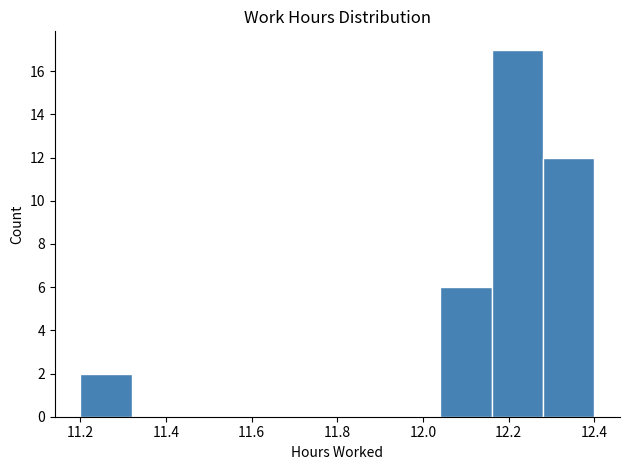

Reading left to right, transcribe this chart: for each bar, give the range it covers on the x-axis and its height. The values are not printed on the chart, so give them approximately, as read against the axis.

11.20 to 11.32: 2
11.32 to 11.44: 0
11.44 to 11.56: 0
11.56 to 11.68: 0
11.68 to 11.80: 0
11.80 to 11.92: 0
11.92 to 12.04: 0
12.04 to 12.16: 6
12.16 to 12.28: 17
12.28 to 12.40: 12